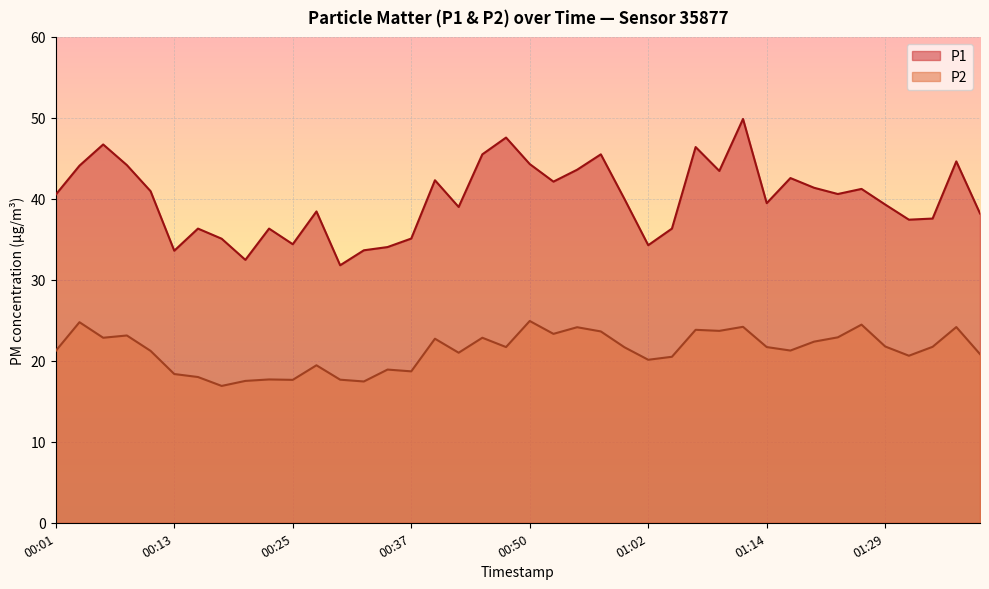

True or false: P2 and P1 intersect in this chart.

False